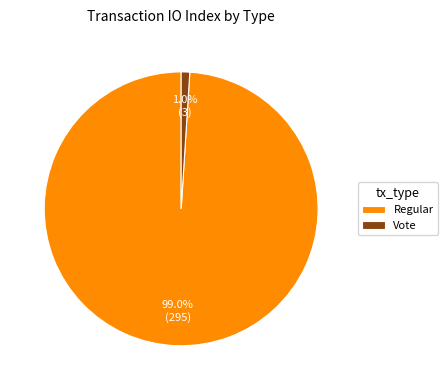

Is the sum of Vote and Regular greater than half?

Yes